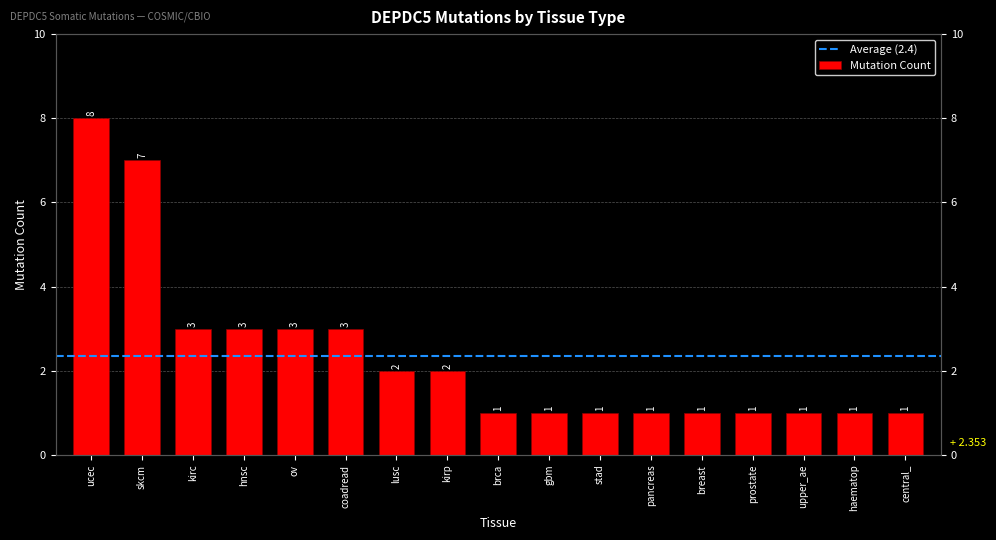

How many data points are above 1?

8